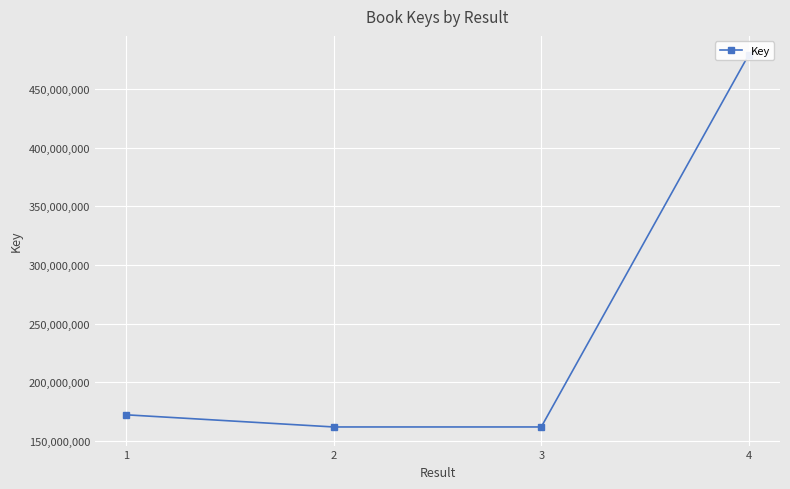

Rank the categories by value from lowest to highest.

2, 3, 1, 4